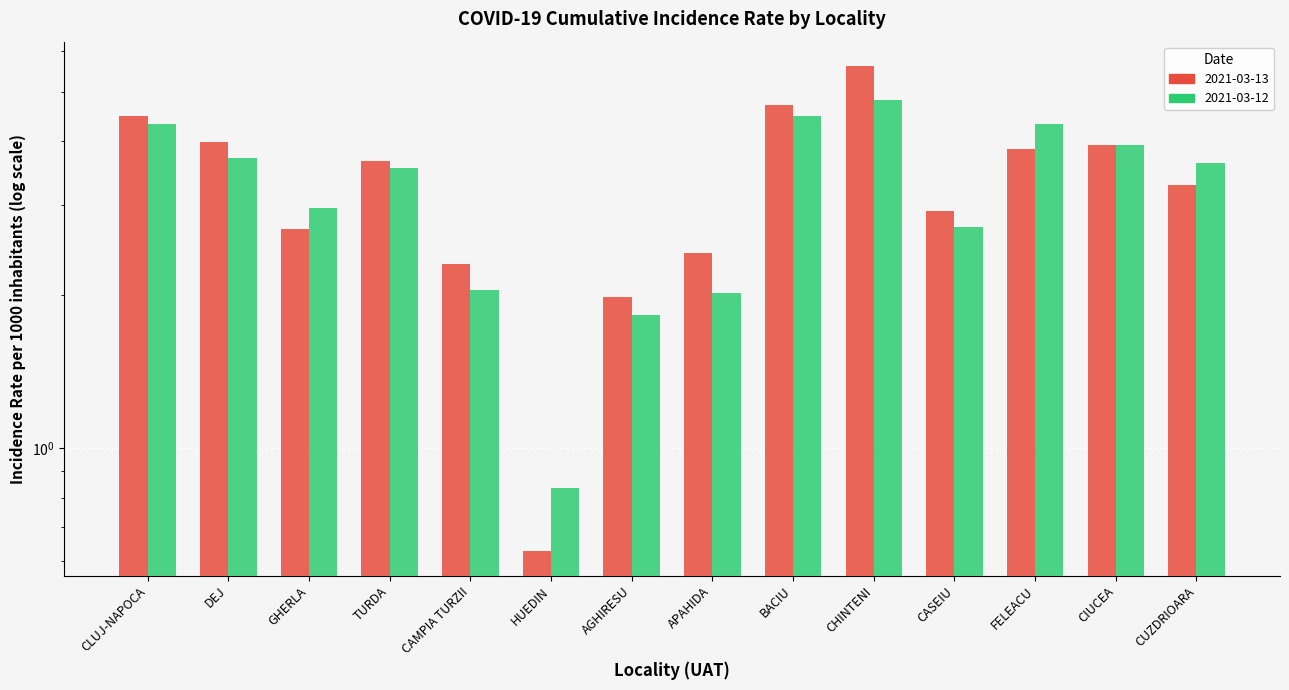

How many bars are there in each group?

2